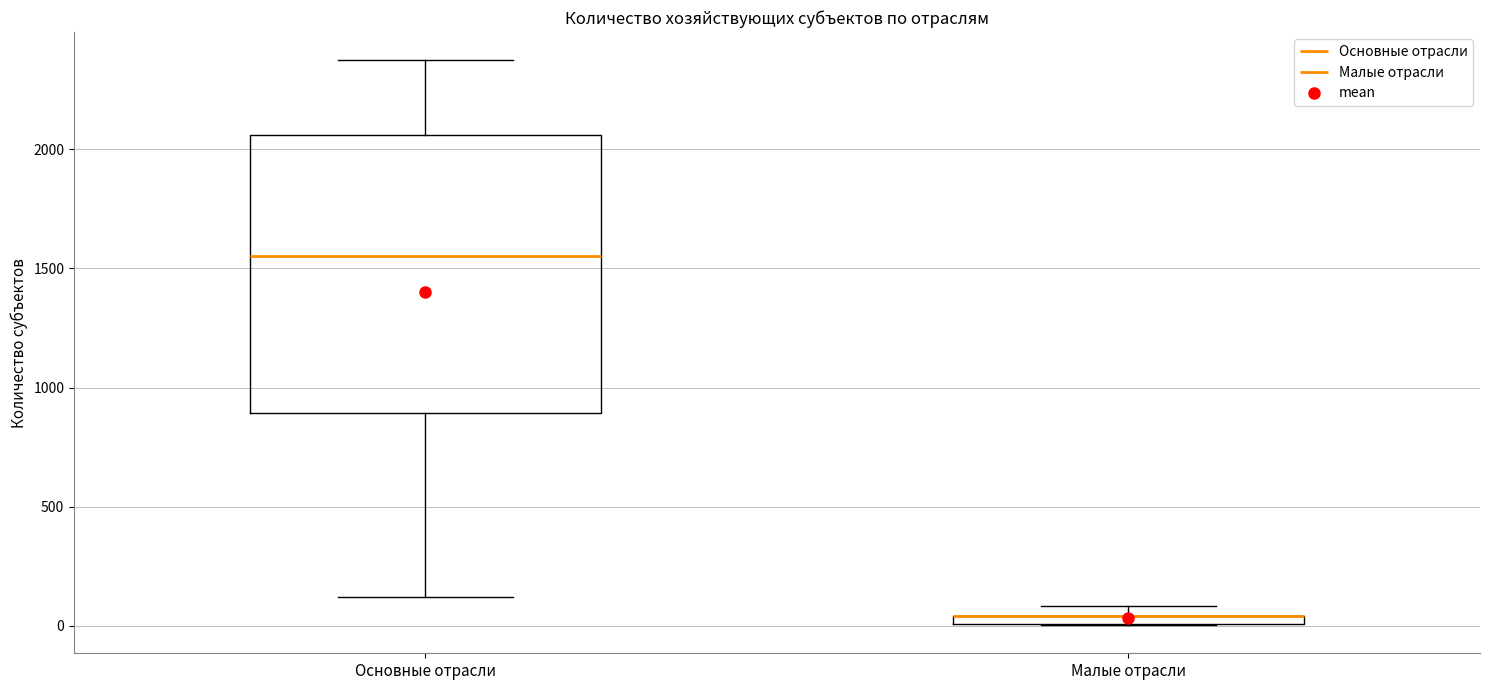

Which box is the tallest, from its lower edge to its upper edge?

Основные отрасли